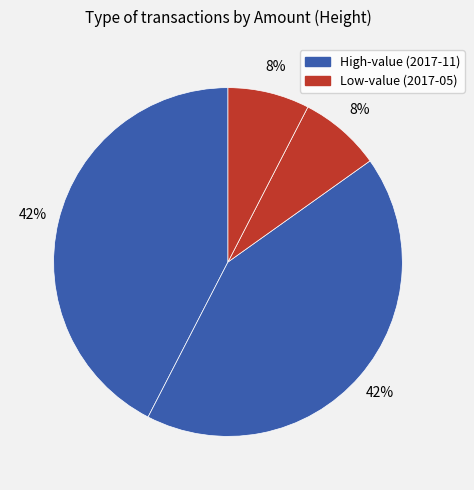

How many slices are in this pie chart?

4